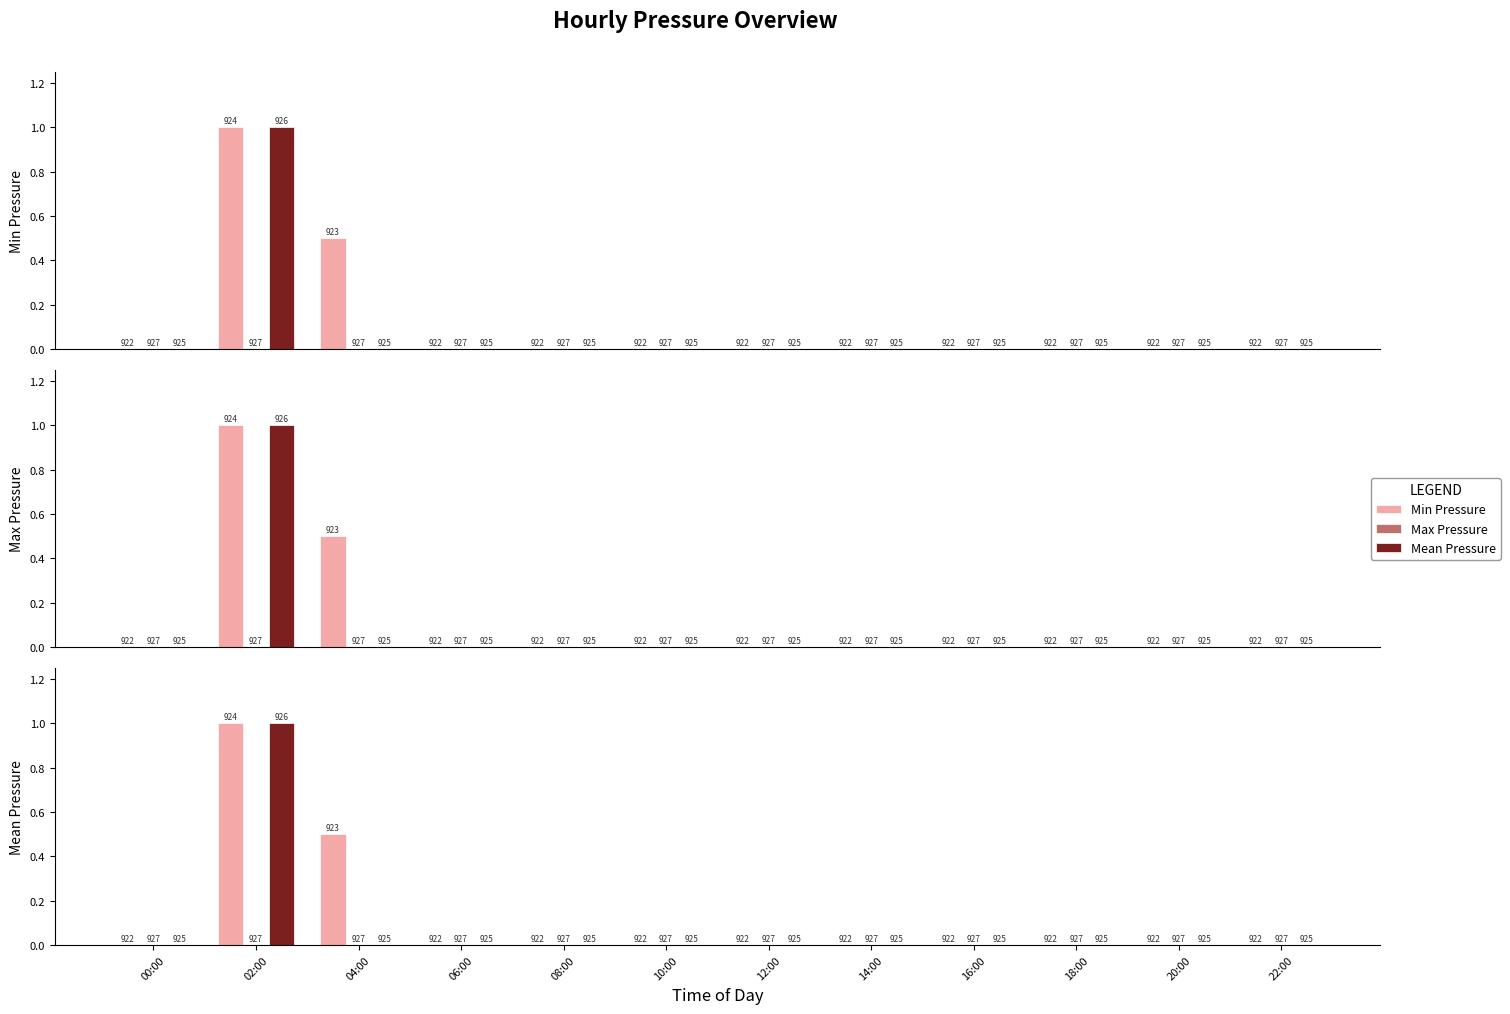

Rank the series by their average value, from highest to lowest.

Min Pressure, Mean Pressure, Max Pressure